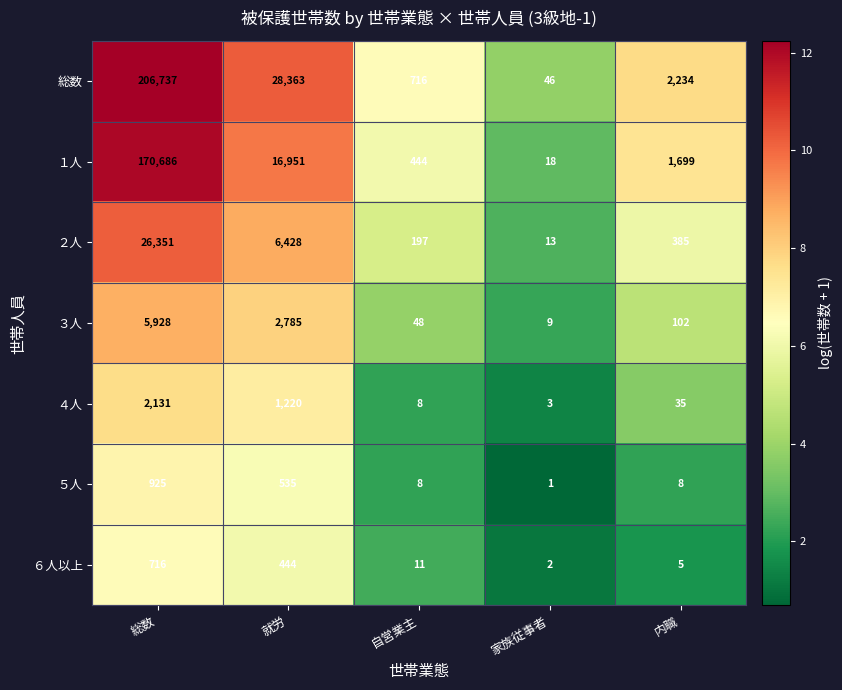

Which series has the widest spread of values?

総数